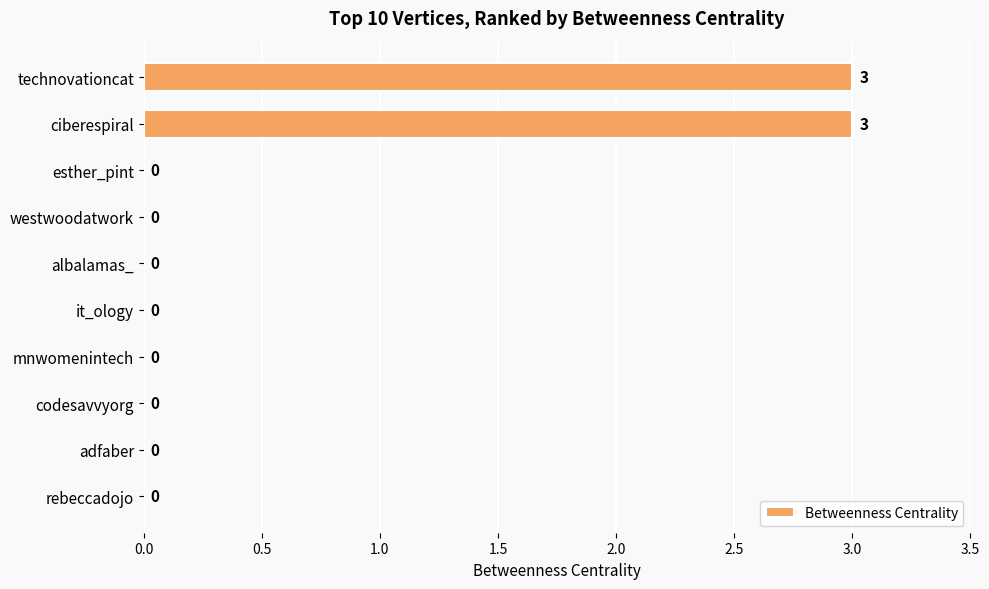

How many values are between 0 and 1?

8